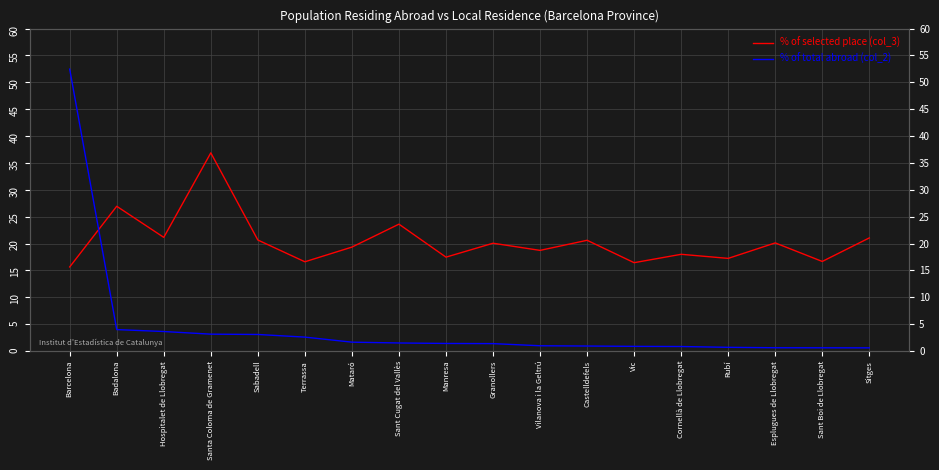

How many lines are shown in the chart?

2